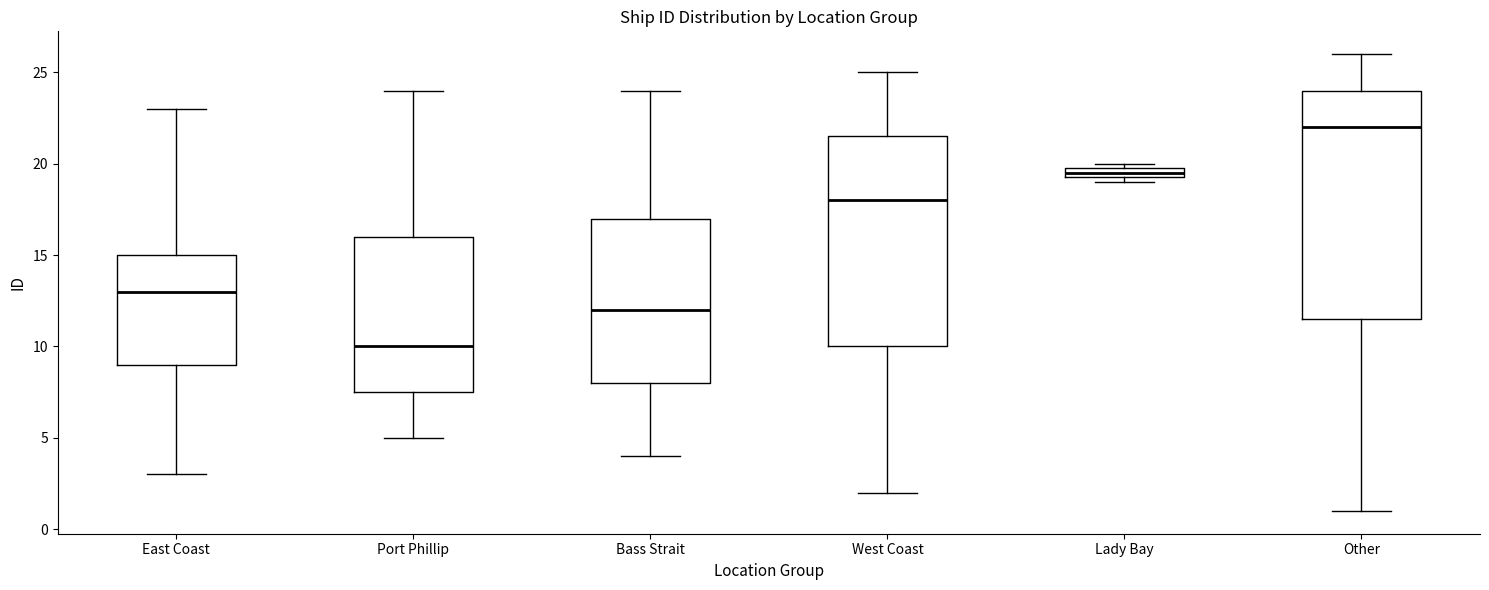

Which box is the tallest, from its lower edge to its upper edge?

Other